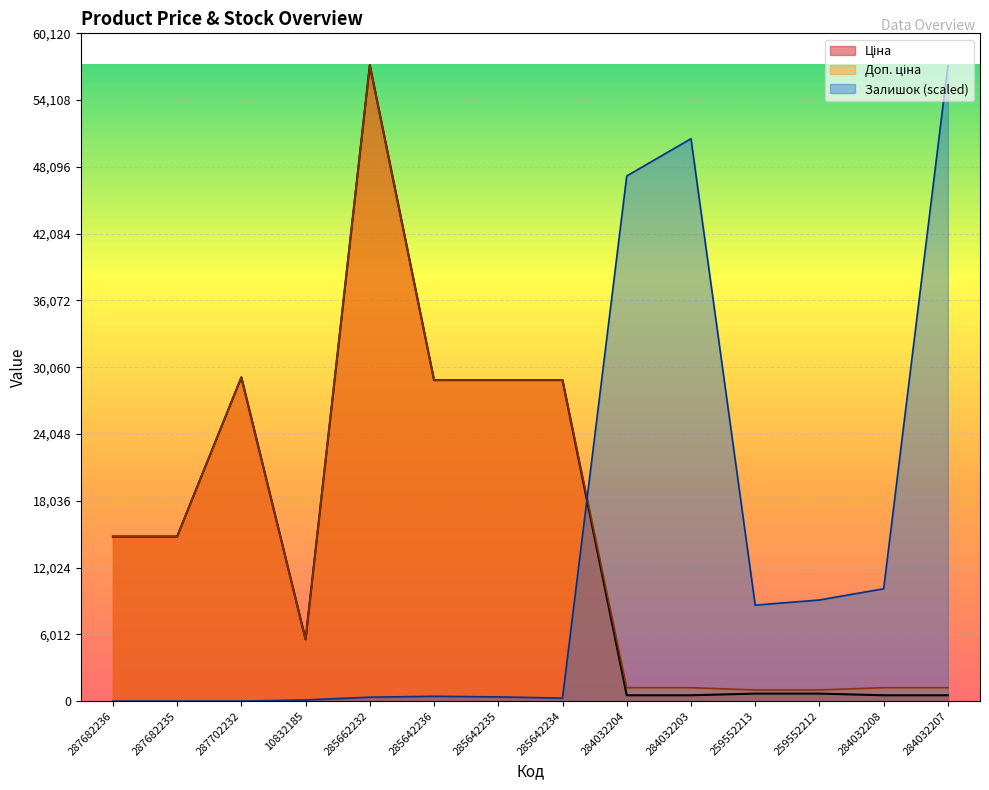

What are all the series names shown in the legend?

Ціна, Доп. ціна, Залишок